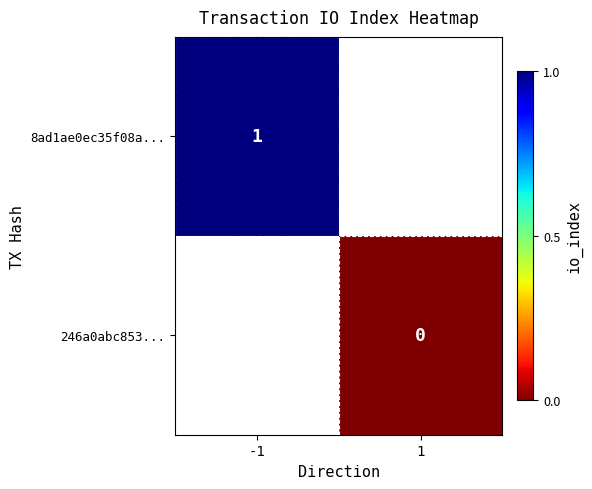

Is the value of 8ad1ae0ec35f08a... at -1 greater than the value of 246a0abc853... at -1?

No